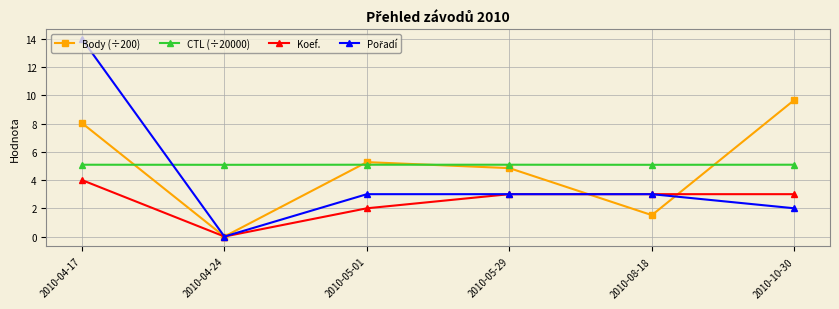

The CTL (÷20000) series shows 5.1 at 2010-04-17. True or false?

True